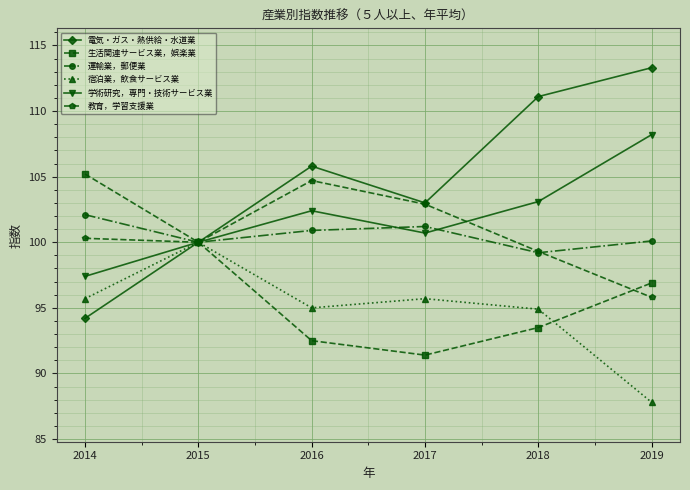

What are all the series names shown in the legend?

電気・ガス・熱供給・水道業, 生活関連サービス業，娯楽業, 運輸業，郵便業, 宿泊業，飲食サービス業, 学術研究，専門・技術サービス業, 教育，学習支援業